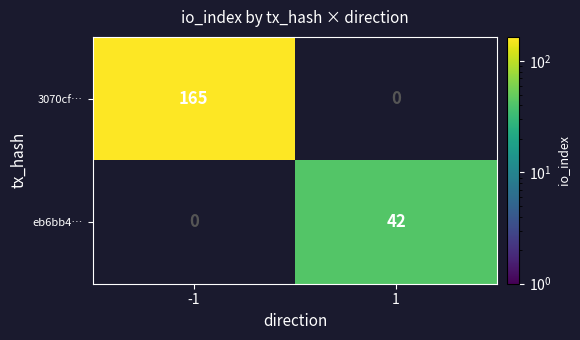

The value of 3070cf… at -1 is 165. True or false?

True